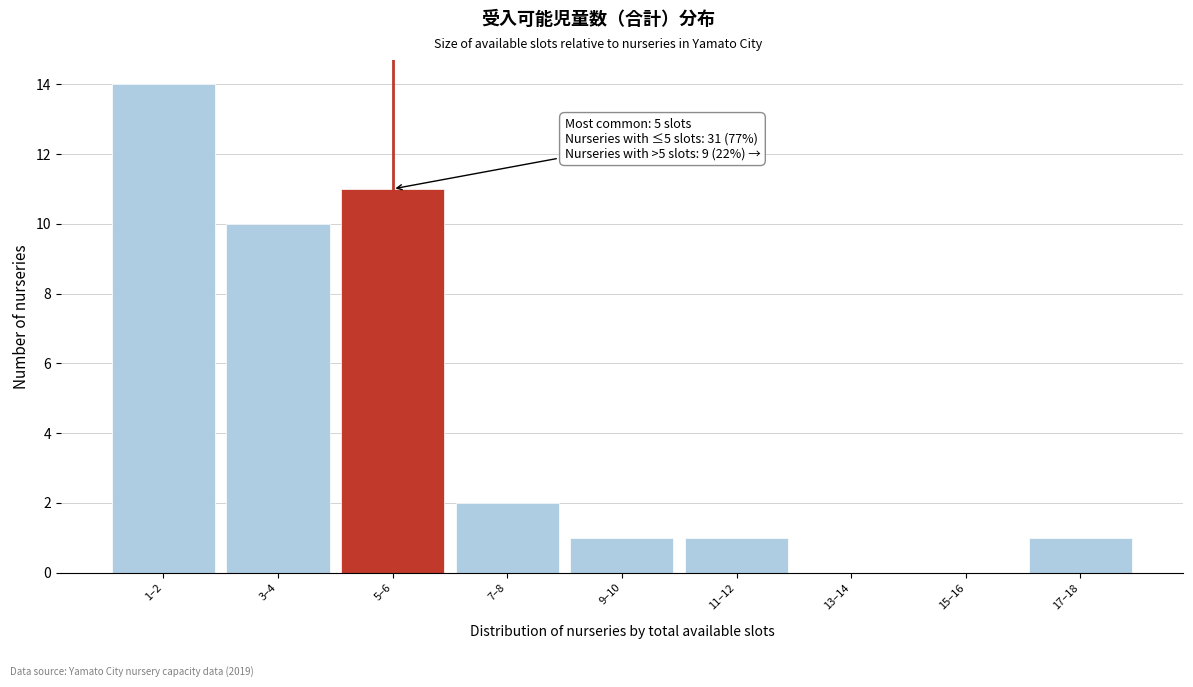

Reading left to right, extract all data points from this chart.

1–2=14	3–4=10	5–6=11	7–8=2	9–10=1	11–12=1	13–14=0	15–16=0	17–18=1